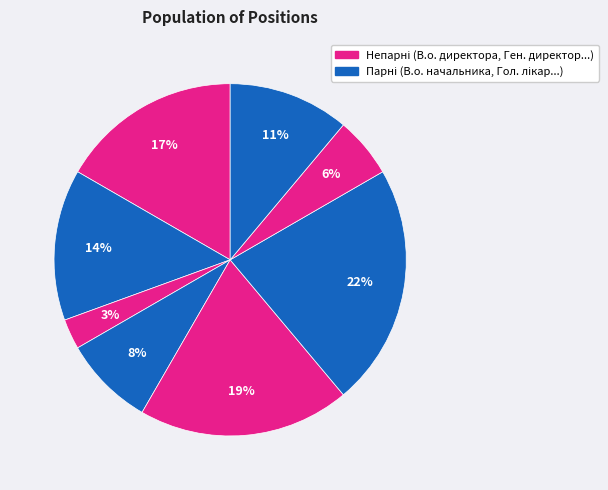

Count the number of slices in the pie.

8